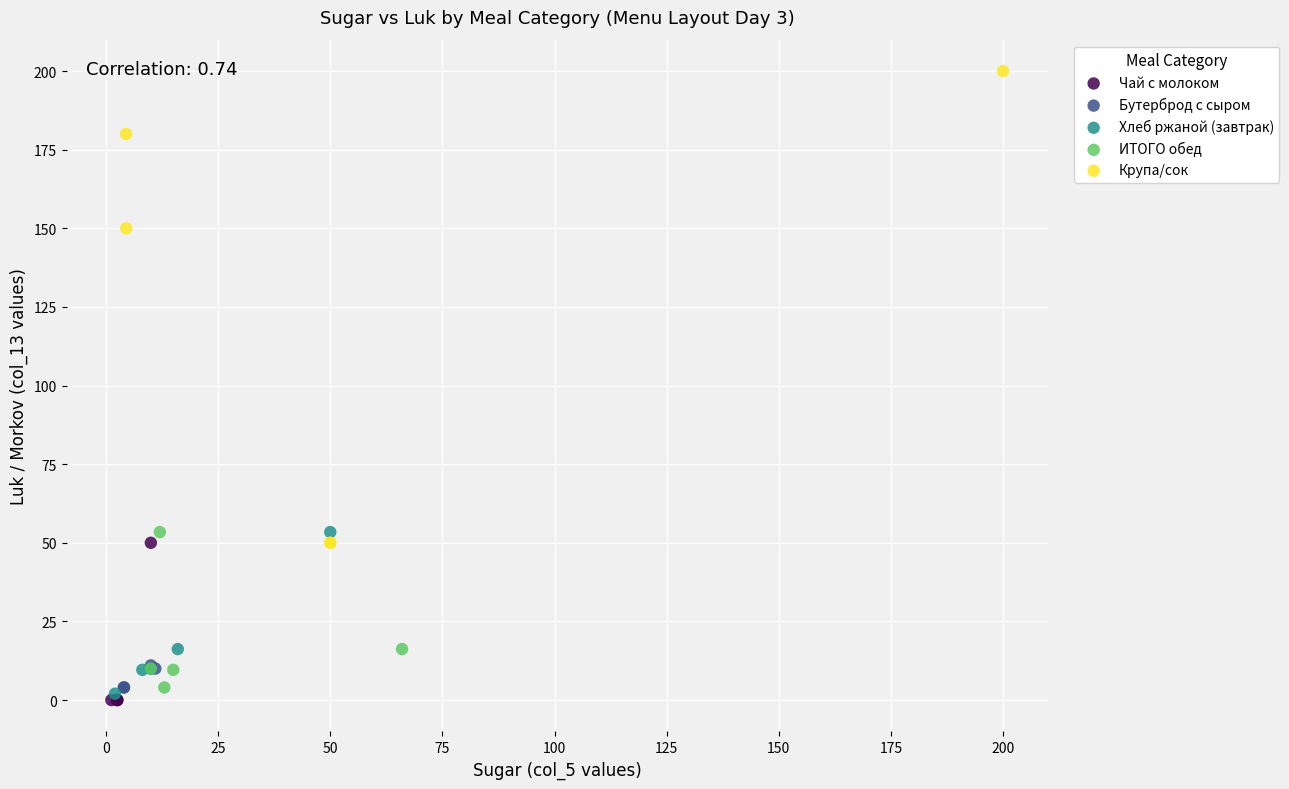

What are all the series names shown in the legend?

Чай с молоком, Бутерброд с сыром, Хлеб ржаной (завтрак), ИТОГО обед, Крупа/сок